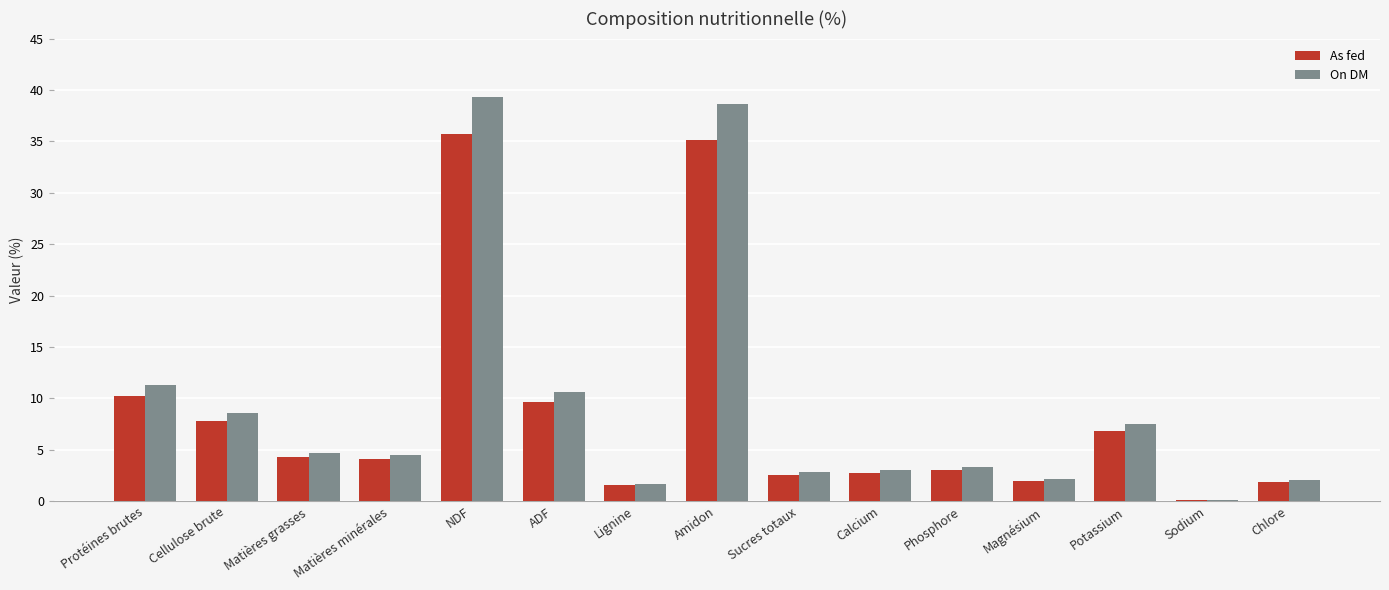

Is the value of On DM at Protéines brutes greater than the value of As fed at ADF?

Yes